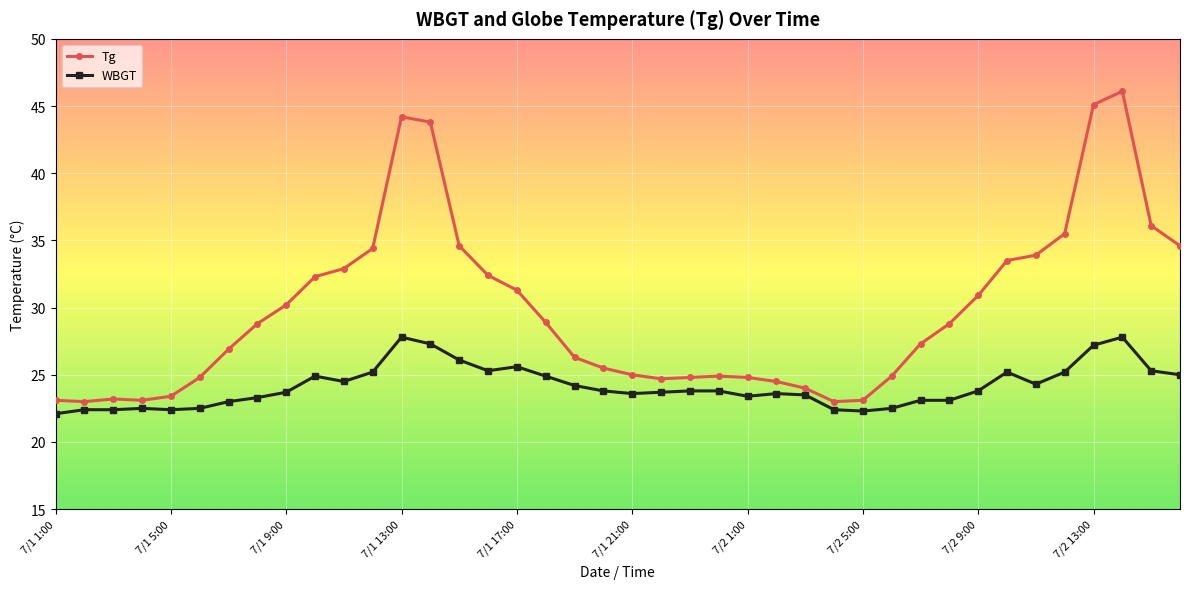

What is the lowest value of the Tg series?

23.0